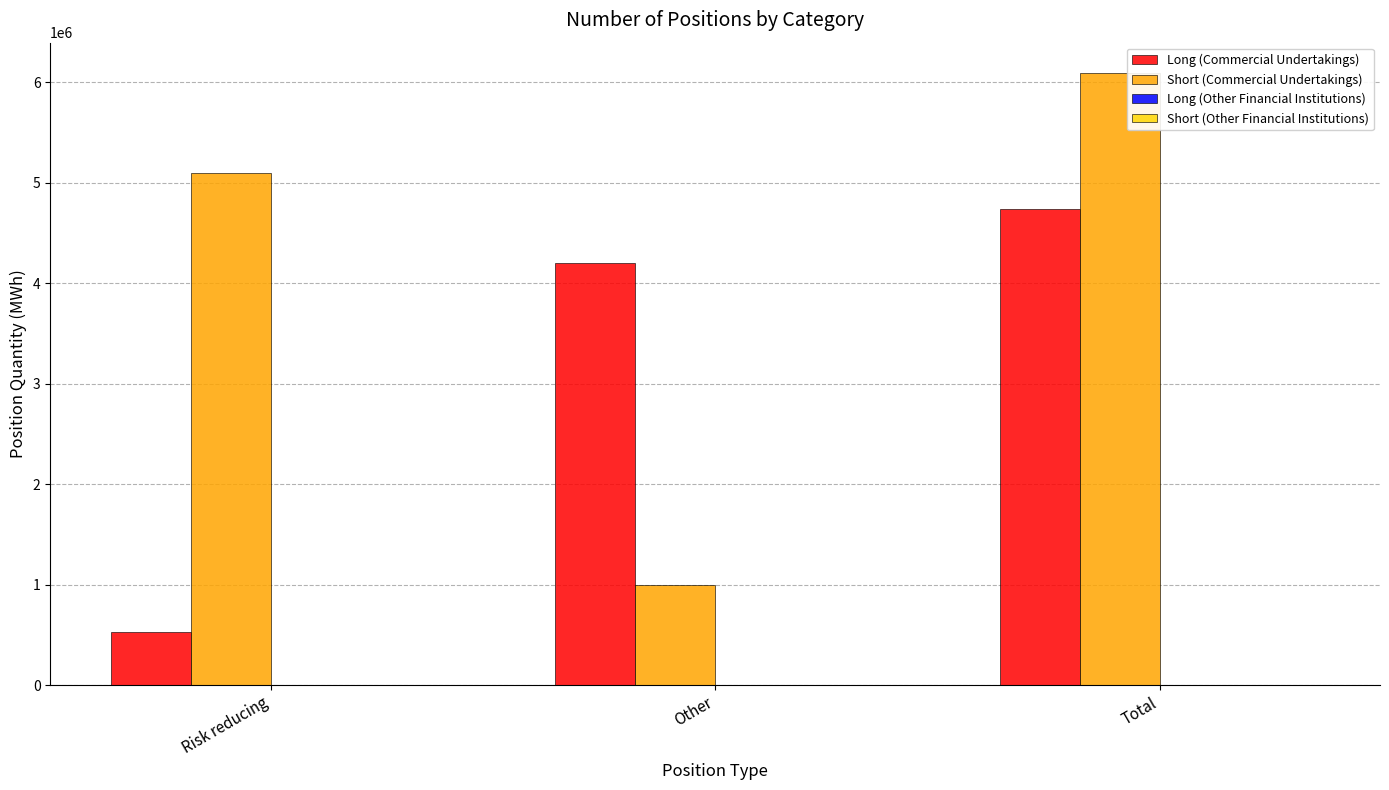

The Short (Commercial Undertakings) series shows 5094456 at Risk reducing. True or false?

True